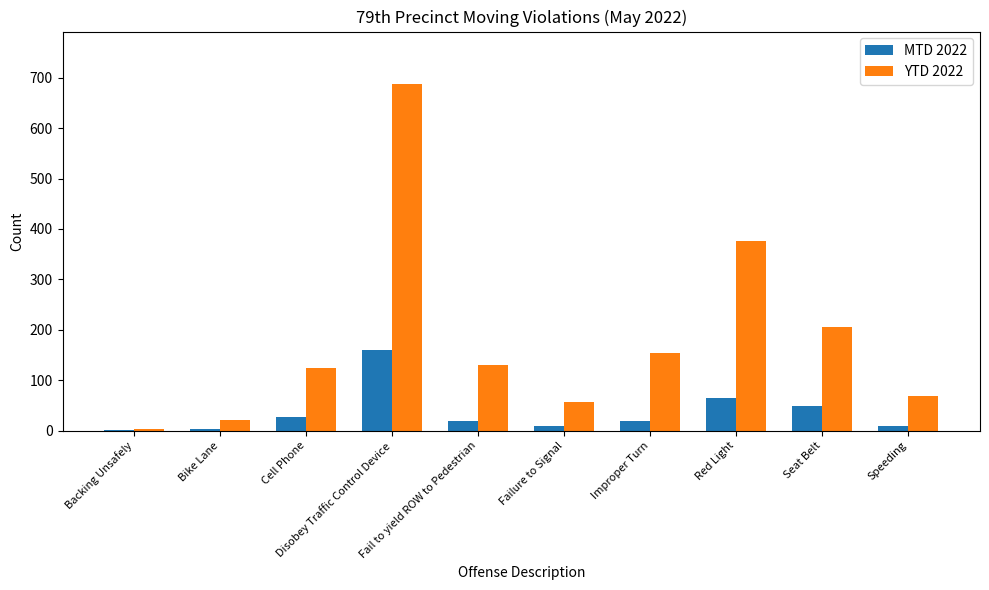

True or false: YTD 2022 has a value of 92 at Failure to Signal.

False